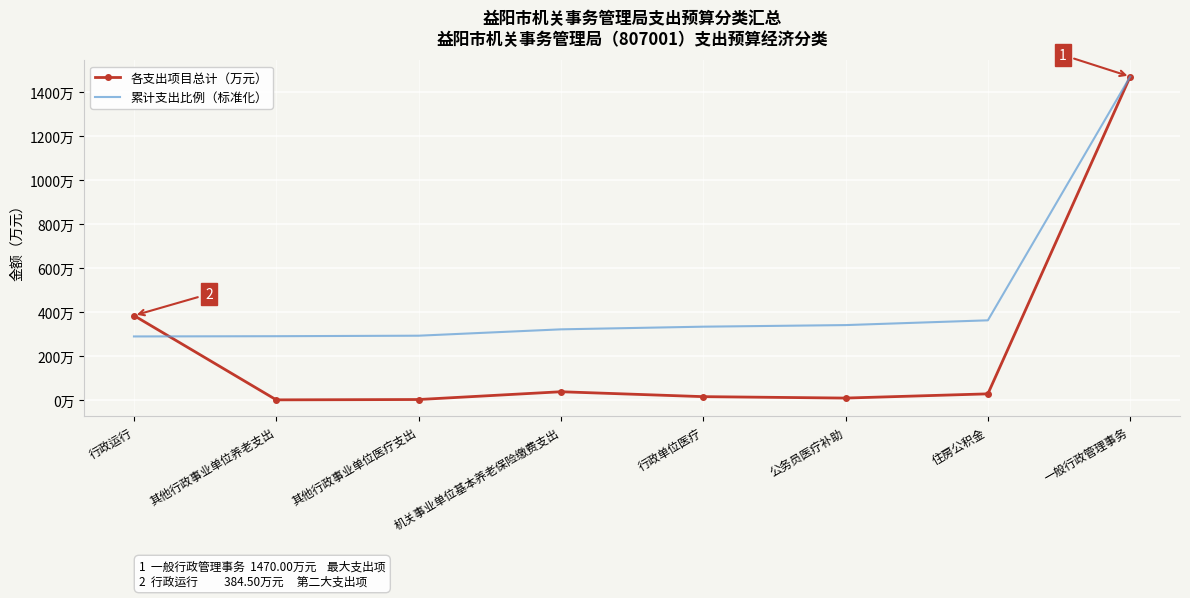

Reading left to right, what are all the values shown in this chart?

各支出项目总计（万元）: 384.5	1.5	3.0	38.3	16.1	9.6	28.8	1470.0
累计支出比例（标准化）: 289.6	290.7	293.0	321.9	334.0	341.2	362.8	1470.0